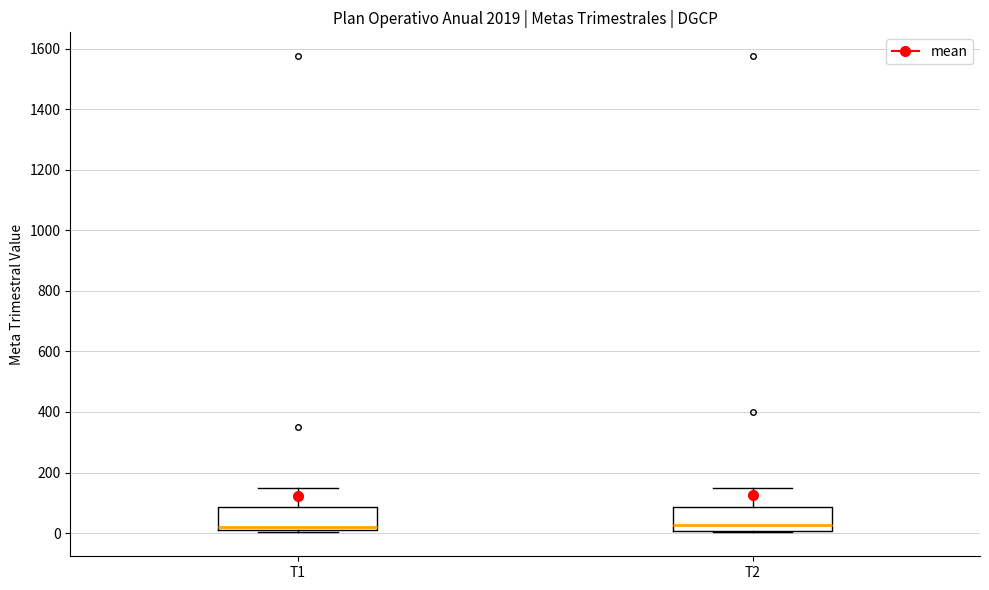

Reading left to right, transcribe this box plot: for each box, give where its median line is, the range the box spans, and where its two whiskers end, as read against the y-axis. The values are not printed on the chart, so give them approximately, as read against the axis.

T1: median 20 (just above the box's lower edge), box 20 to 80, whiskers 0 to 160
T2: median 20, box 0 to 80, whiskers 0 to 160